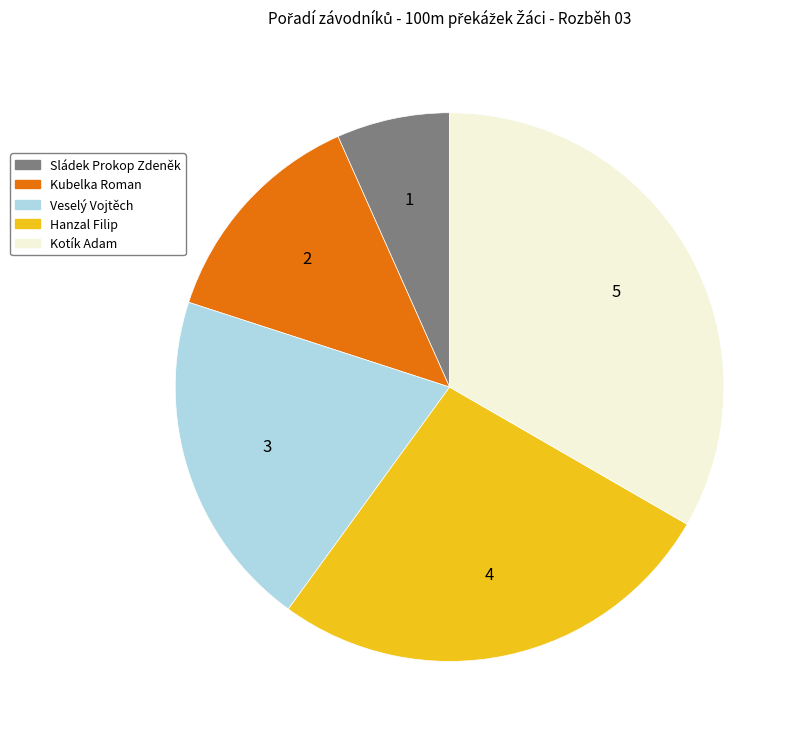

How many segments does this pie chart have?

5